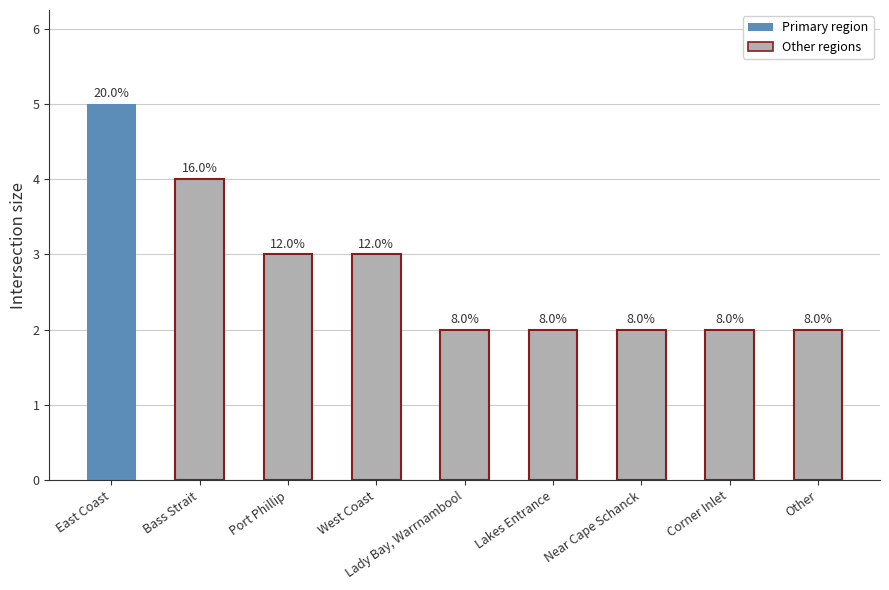

Does the chart contain stacked bars?

No